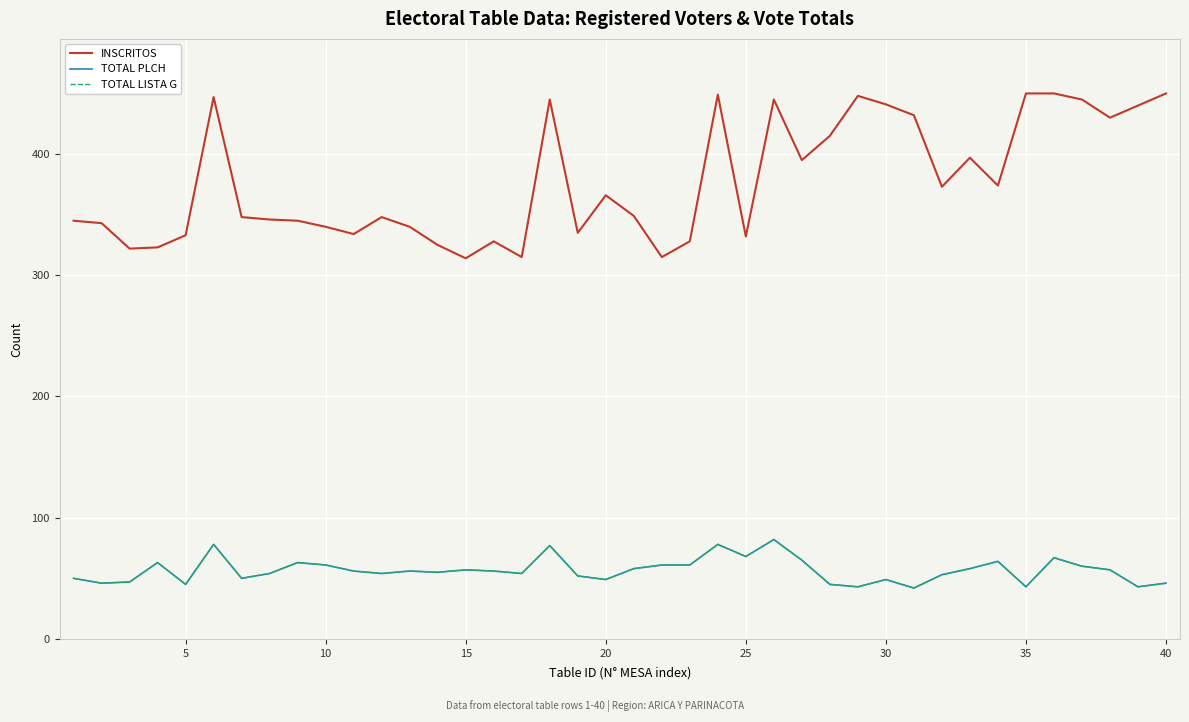

In TOTAL PLCH, how many points are higher than both neighbors (excluding endpoints)?

11